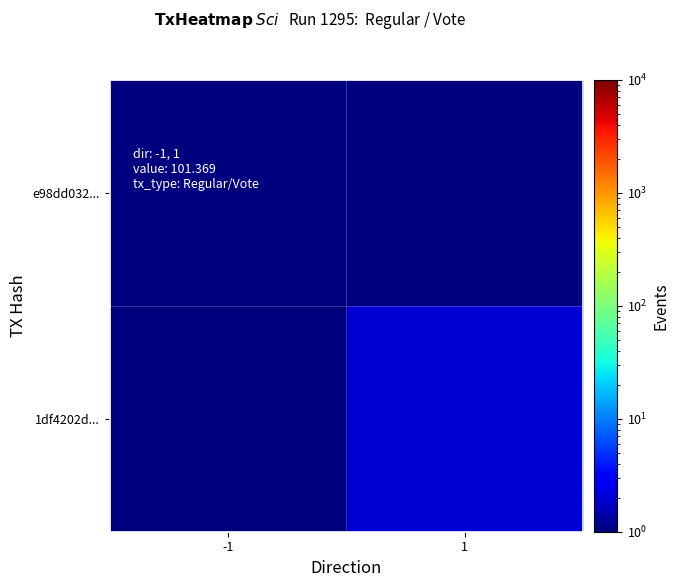

Which series has the widest spread of values?

1df4202d...